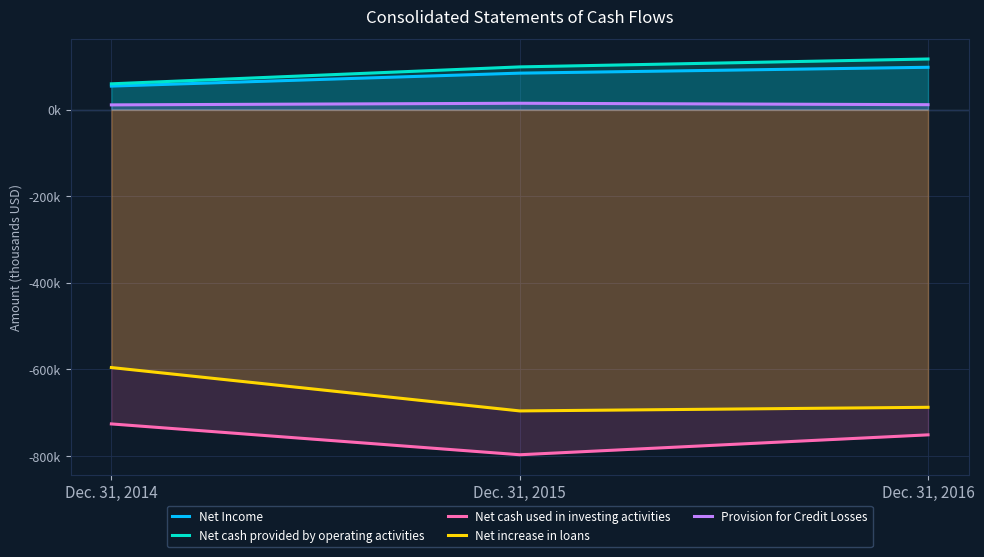

Reading left to right, list all the values displayed in this chart.

Net Income: 54258	84167	97707
Net cash provided by operating activities: 59508	98589	116820
Net cash used in investing activities: -725726	-796921	-750952
Net increase in loans: -595543	-695720	-687362
Provision for Credit Losses: 10879	14638	11331